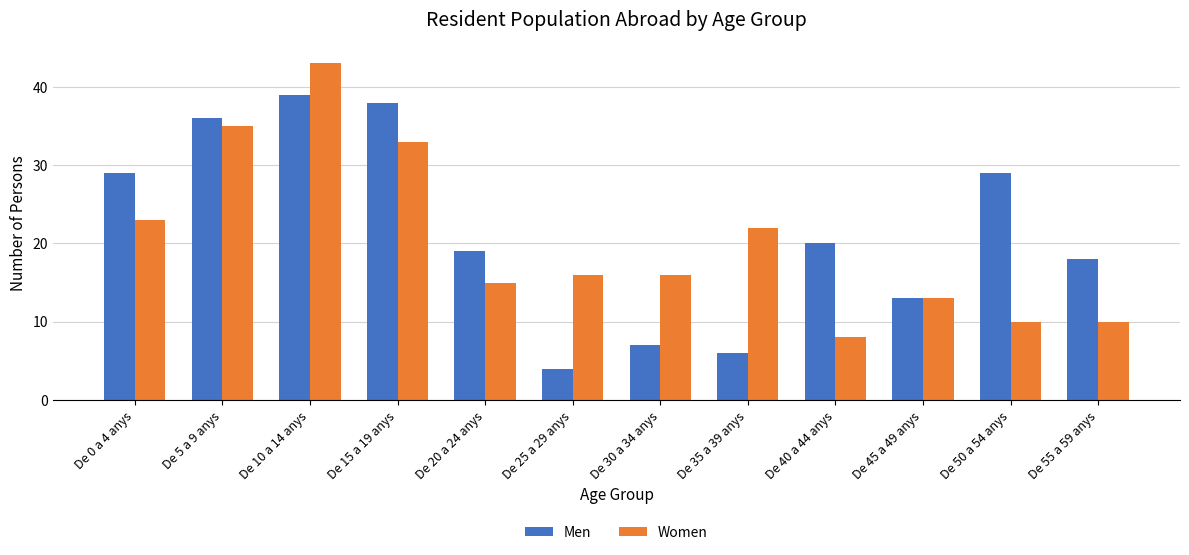

What is the label of the 1st bar from the right?

De 55 a 59 anys